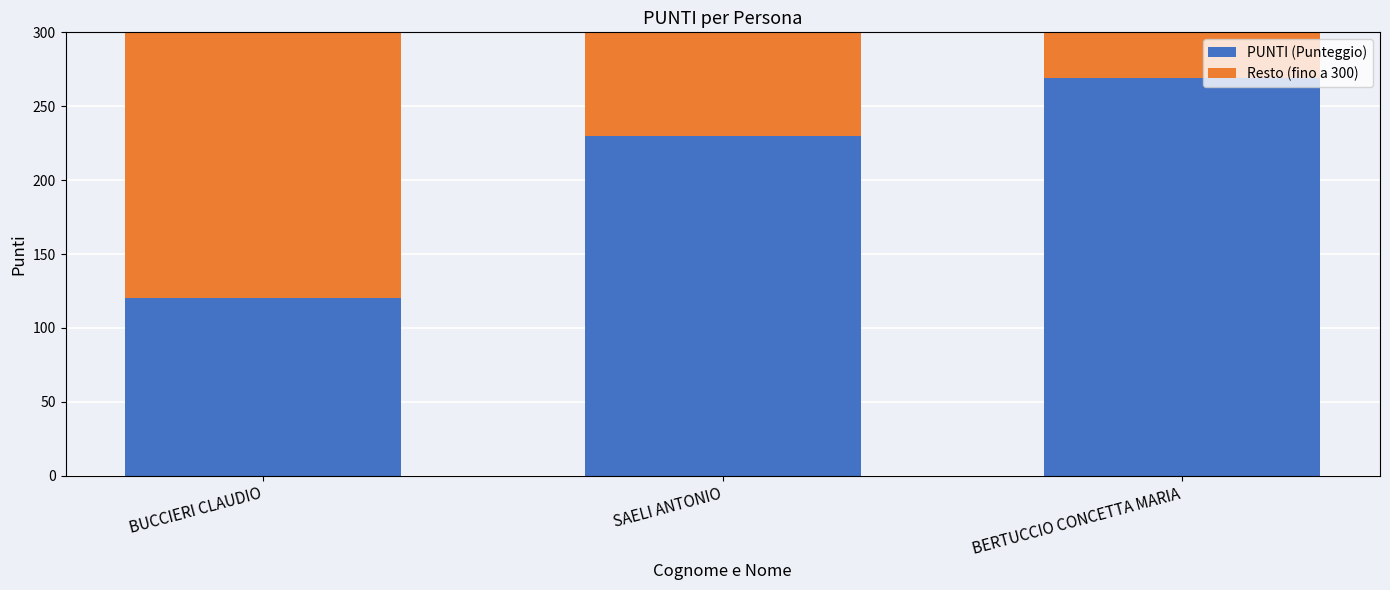

Where is PUNTI (Punteggio) nearest to the value 194?

SAELI ANTONIO